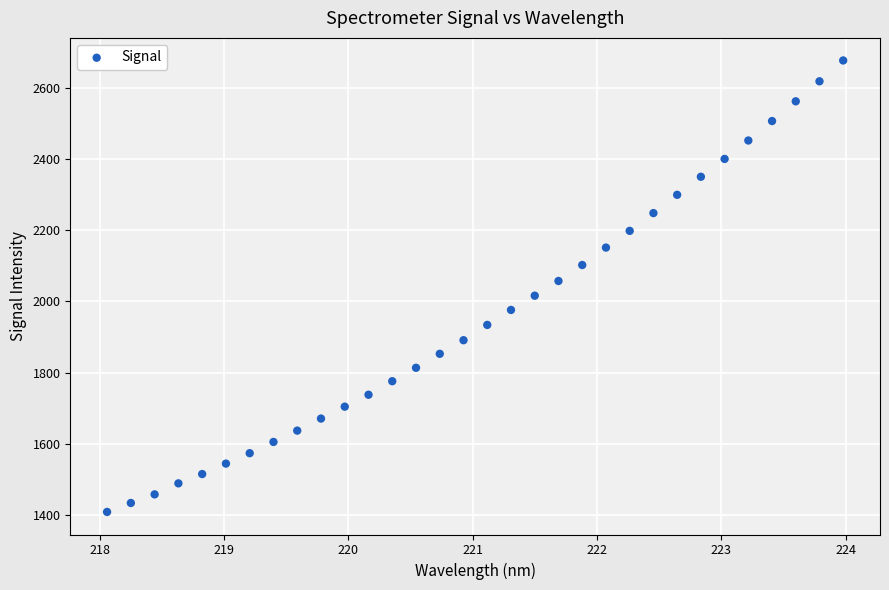

What is the range of Y values (max minus min)?

1267.1